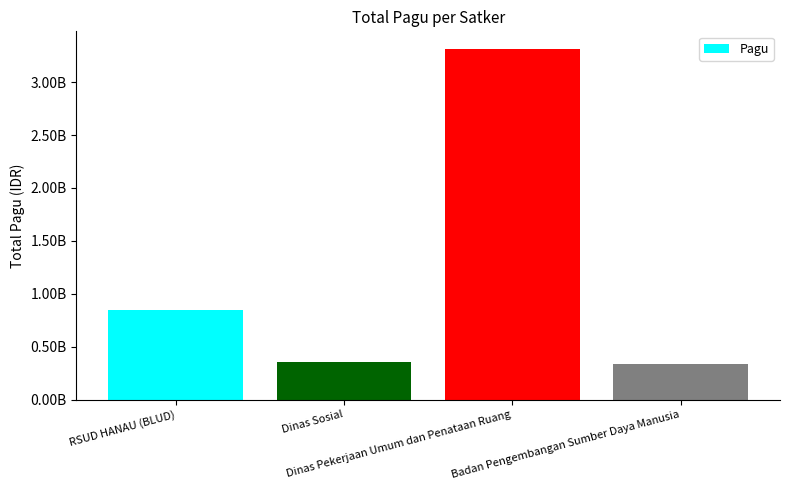

Between Dinas Sosial and RSUD HANAU (BLUD), which is larger?

RSUD HANAU (BLUD)